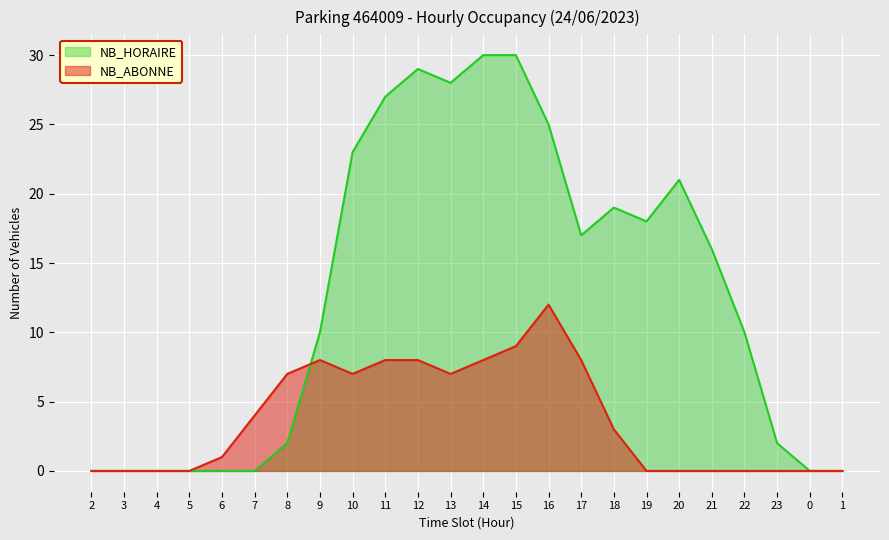

List the series in order of their overall mean, highest first.

NB_HORAIRE, NB_ABONNE